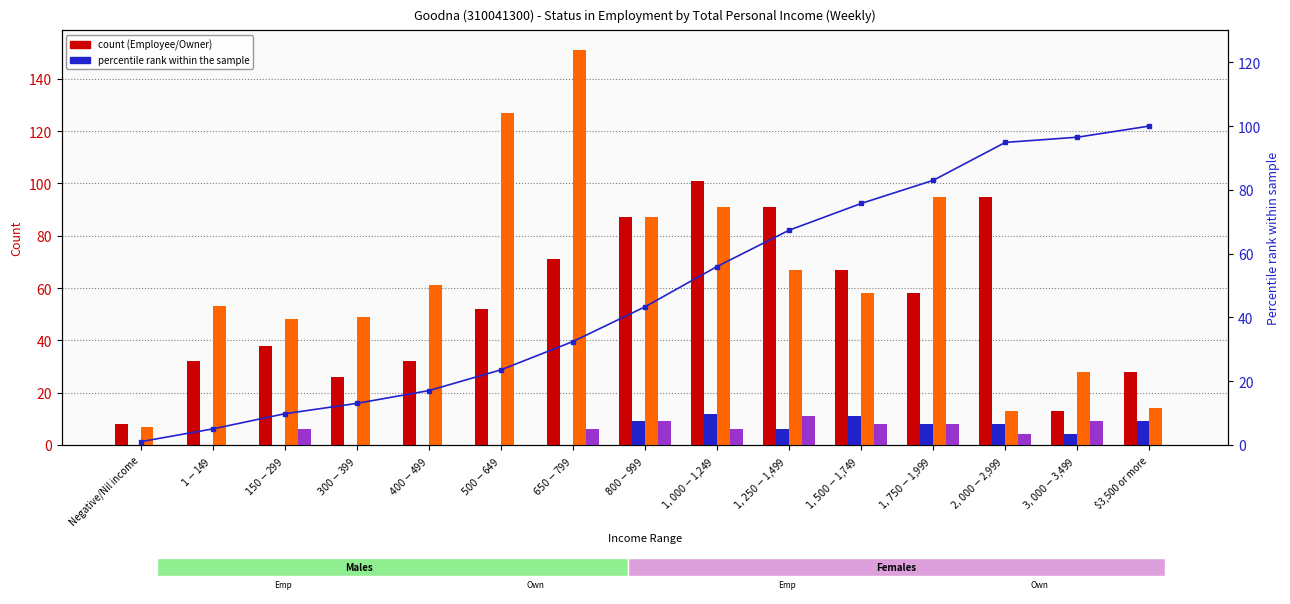

The Females - Employee series shows 53.0 at $1-$149. True or false?

True